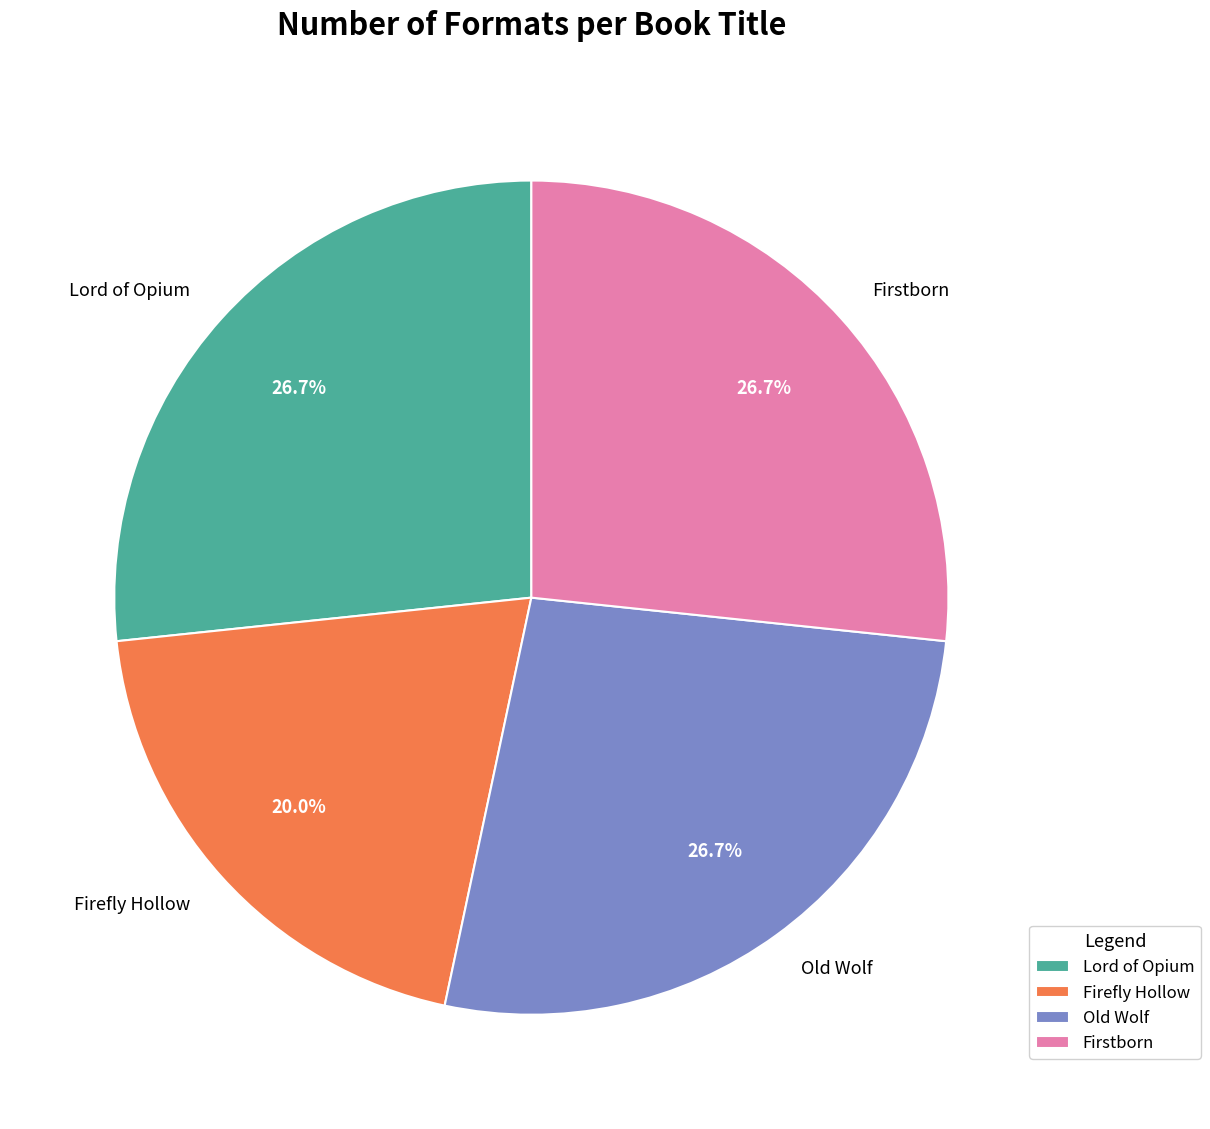

Is there a majority slice in this chart?

No